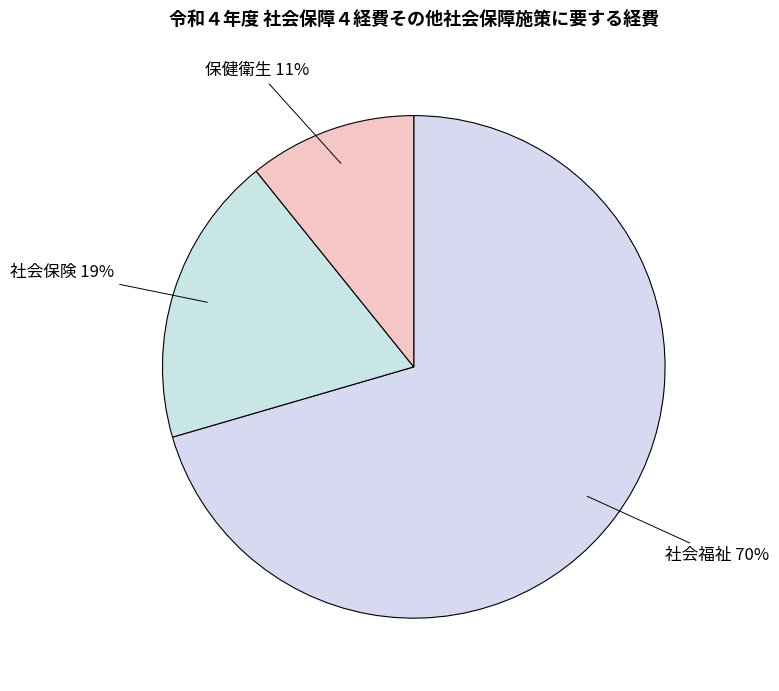

What is the ratio of the value at 社会保険 to the value at 保健衛生?

1.7